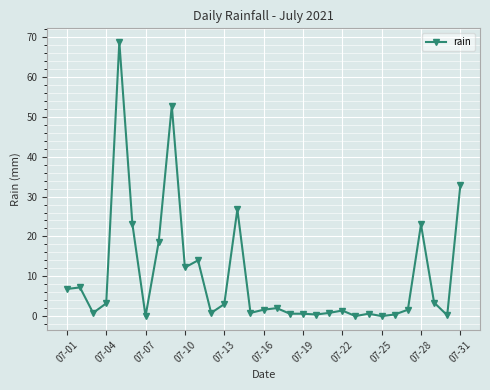

How many data points does each series have?

31